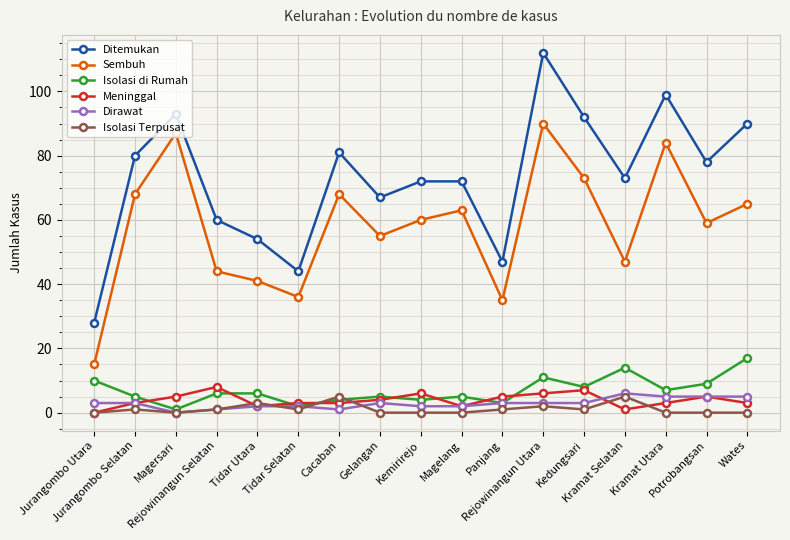

Is it true that Isolasi di Rumah equals 5 at Jurangombo Selatan?

True